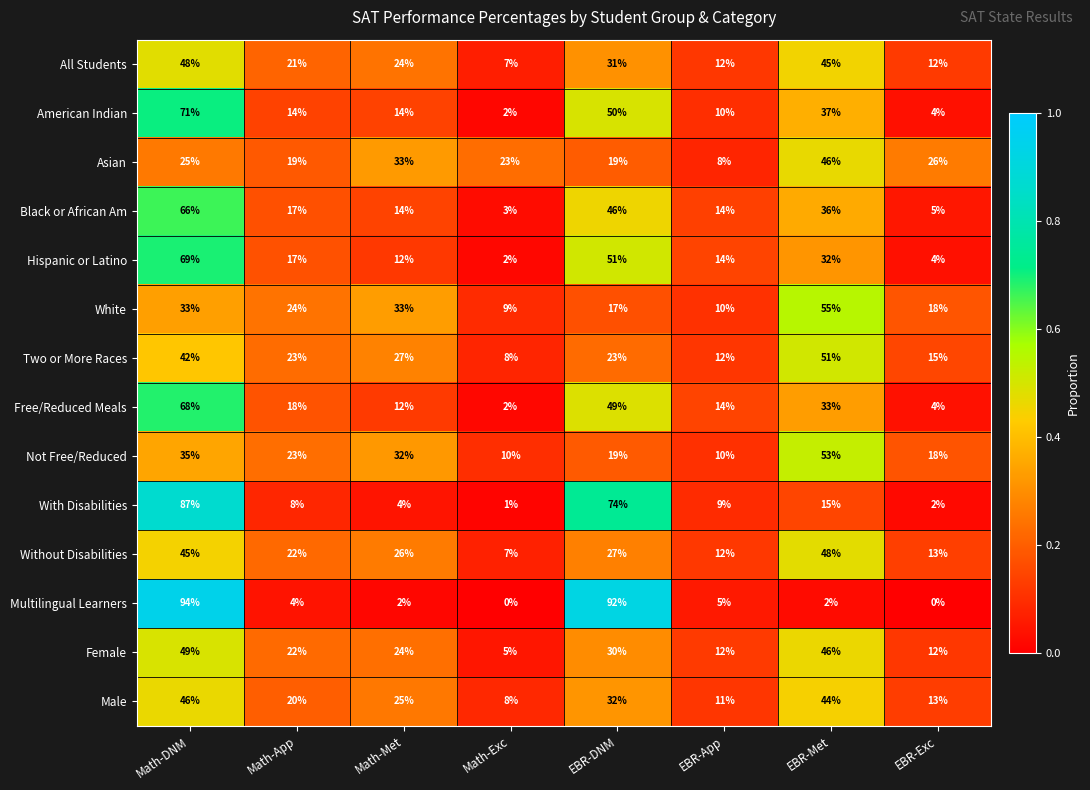

What is the maximum value shown in the chart?

94